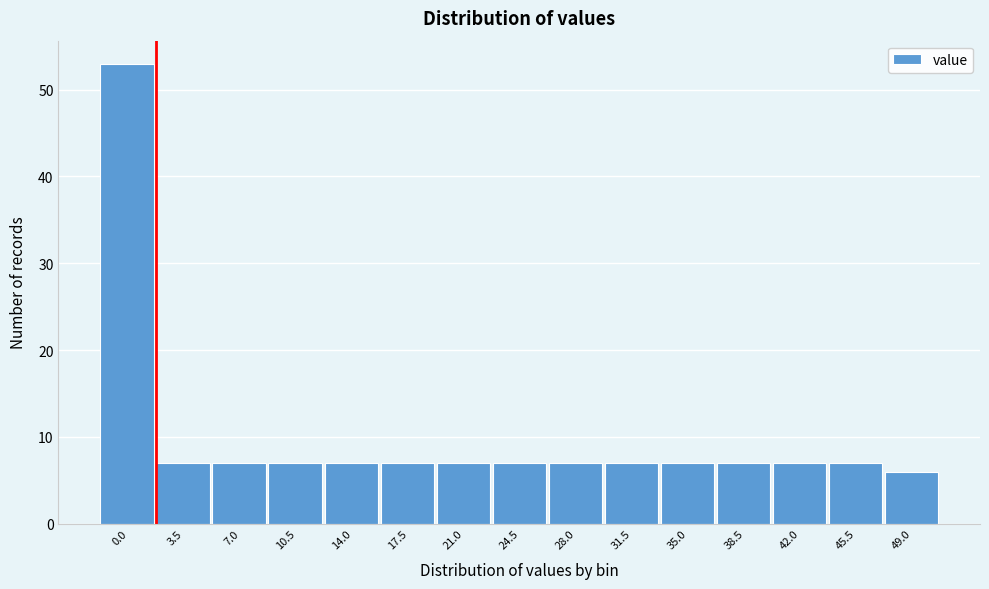

Reading right to left, extract all data points from this chart.

49.0=6	45.5=7	42.0=7	38.5=7	35.0=7	31.5=7	28.0=7	24.5=7	21.0=7	17.5=7	14.0=7	10.5=7	7.0=7	3.5=7	0.0=53